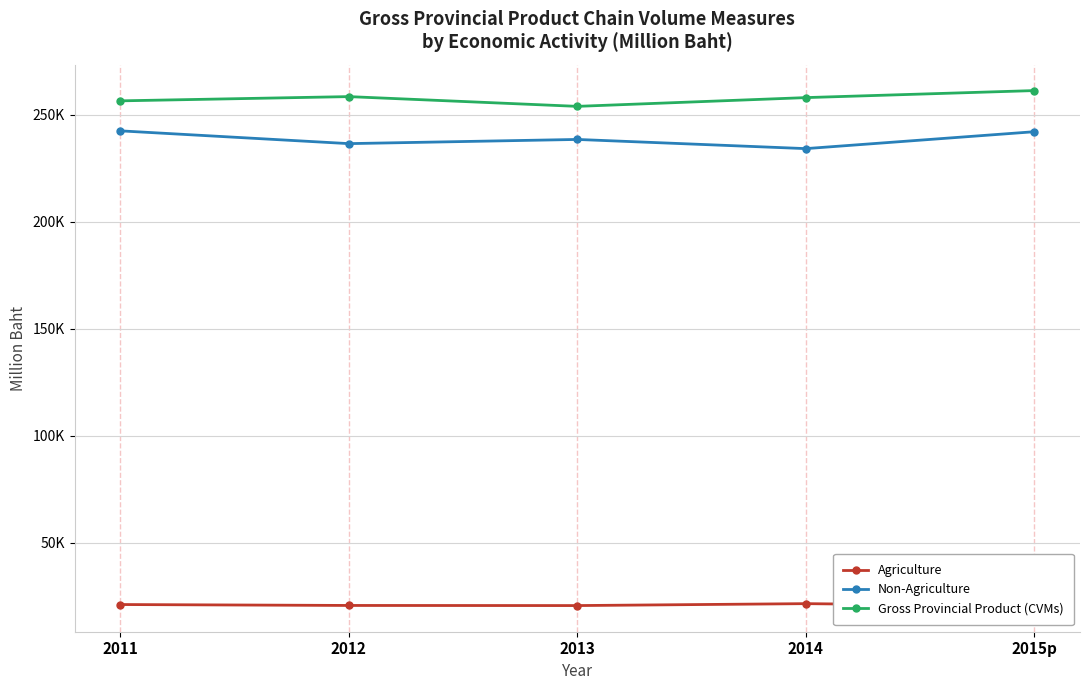

List the labels in order of Agriculture value, largest first.

2014, 2011, 2012, 2013, 2015p